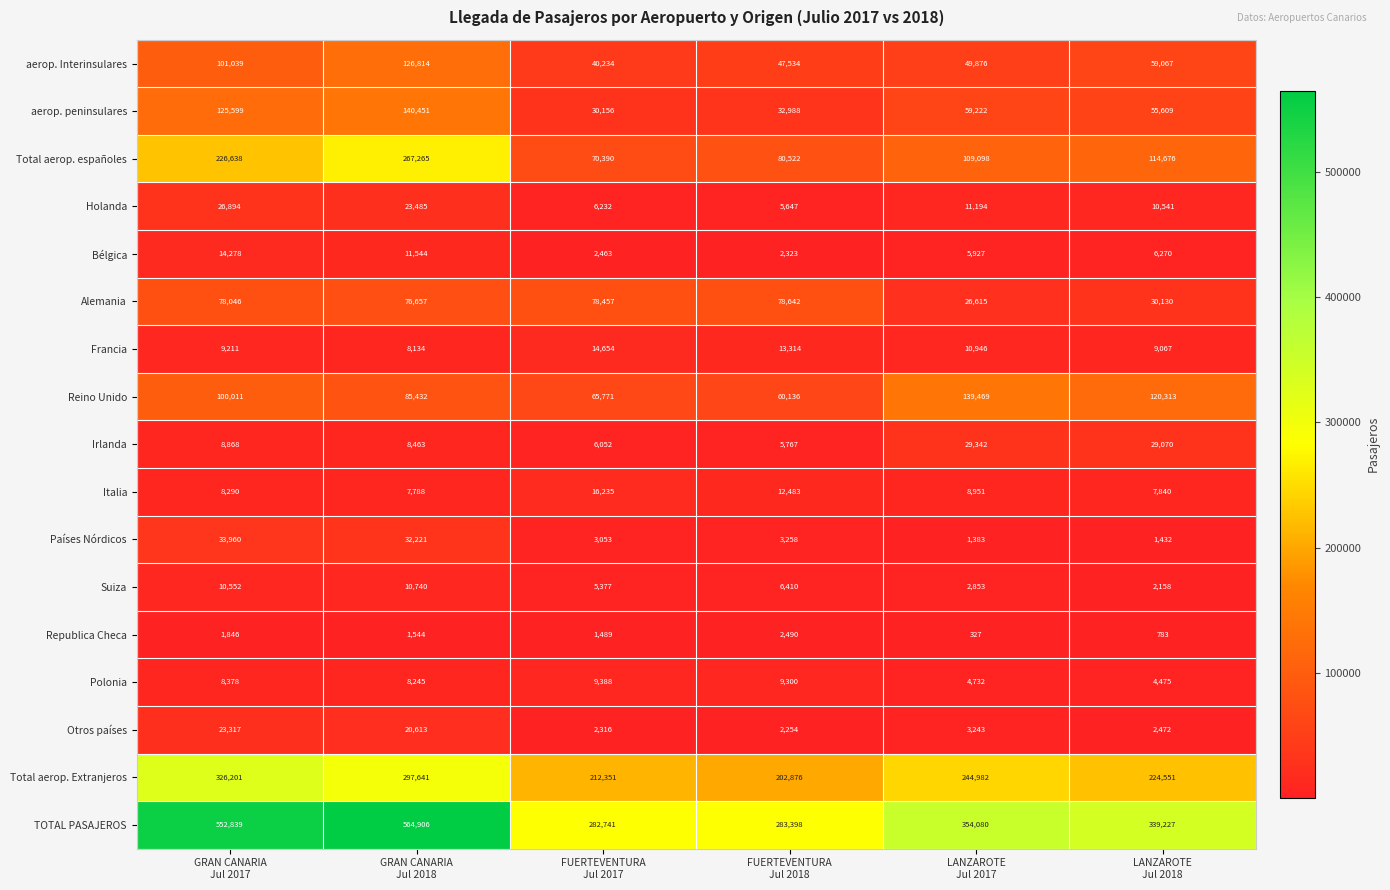

What is the difference between the maximum and minimum values in the Reino Unido series?

79333